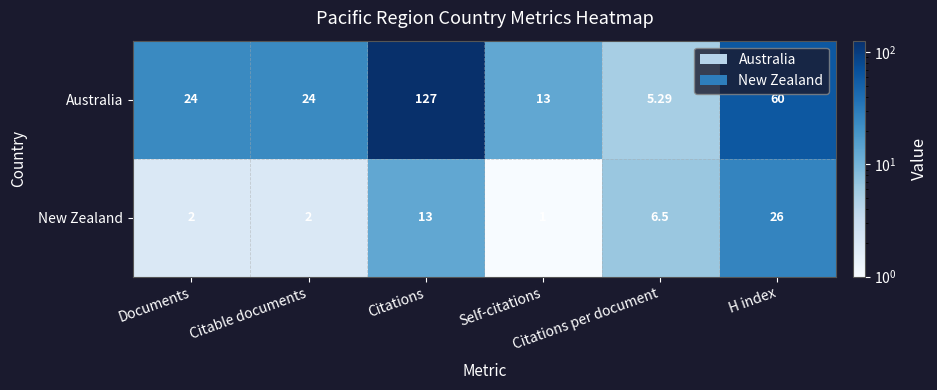

Which series has the largest range (max minus min)?

Australia